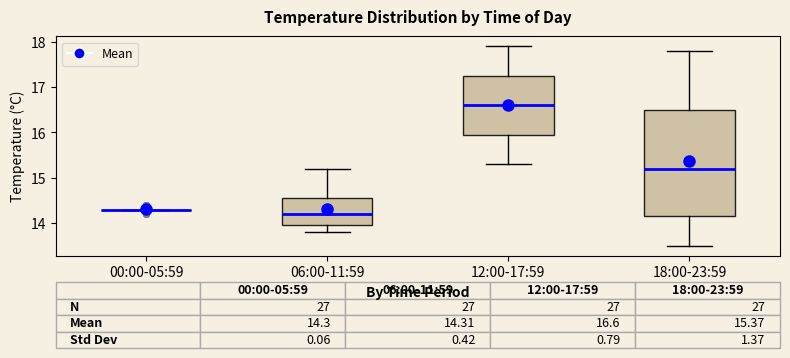

Comparing the boxes themselves (not the whiskers), which one is the tallest?

18:00-23:59